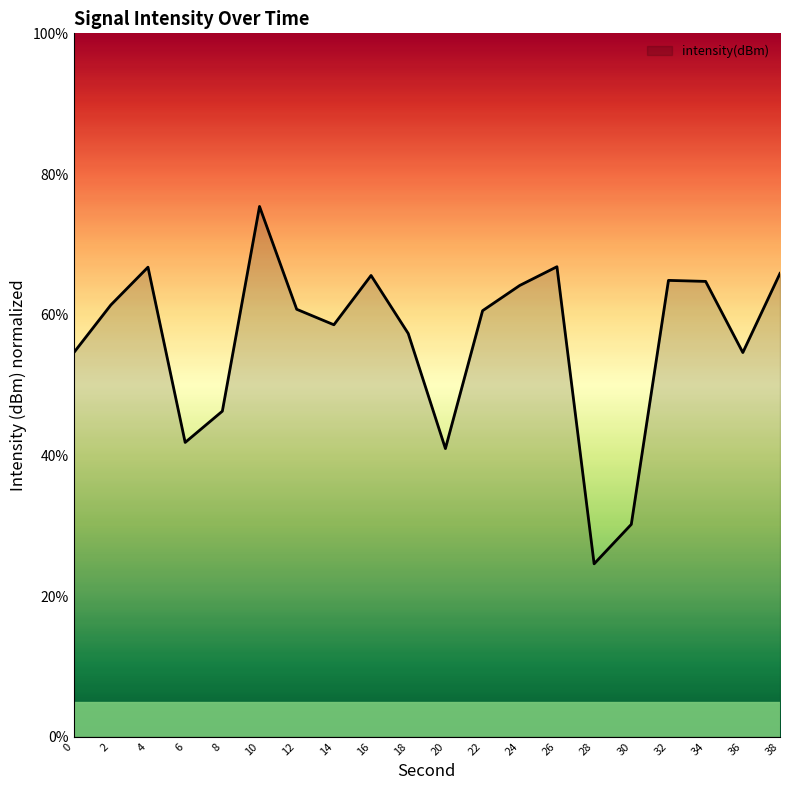

Where is the first local minimum?

6